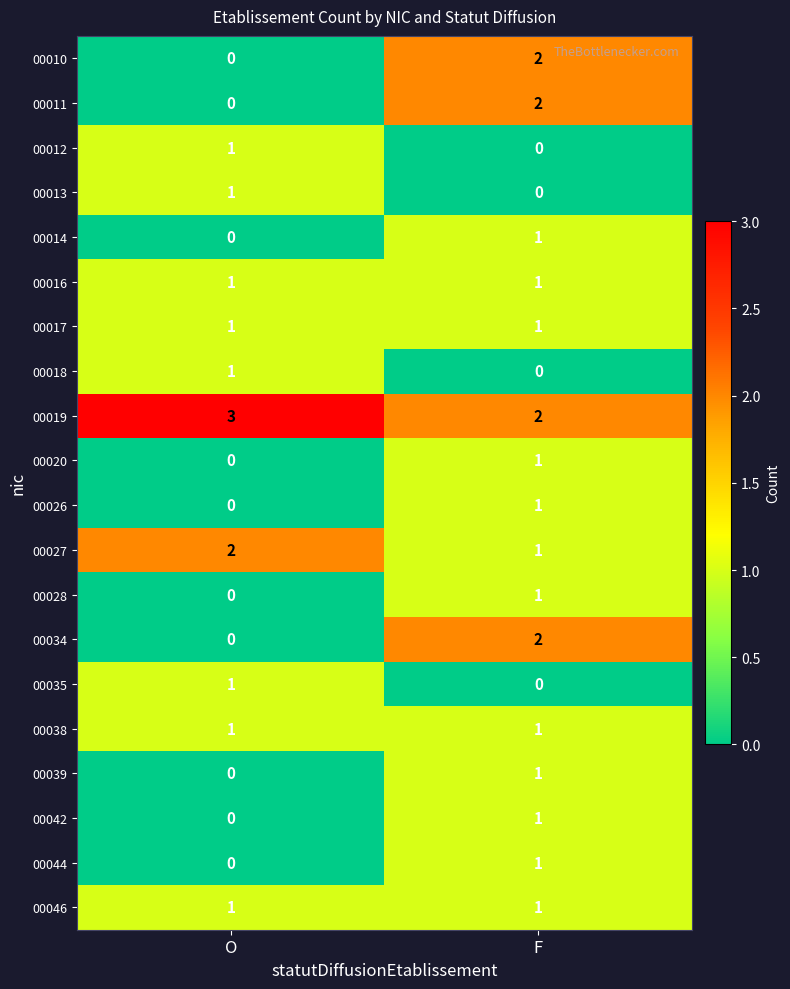

What is the maximum value shown in the chart?

3